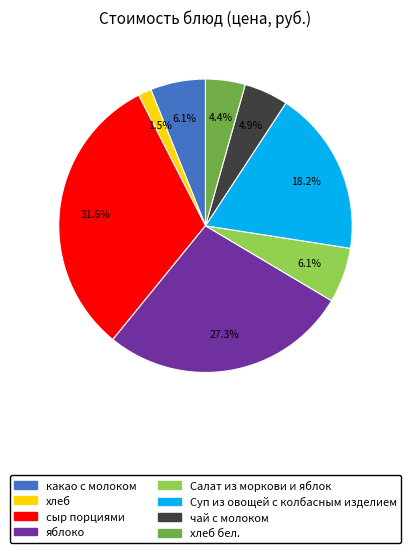

Which has a higher value, хлеб бел. or сыр порциями?

сыр порциями